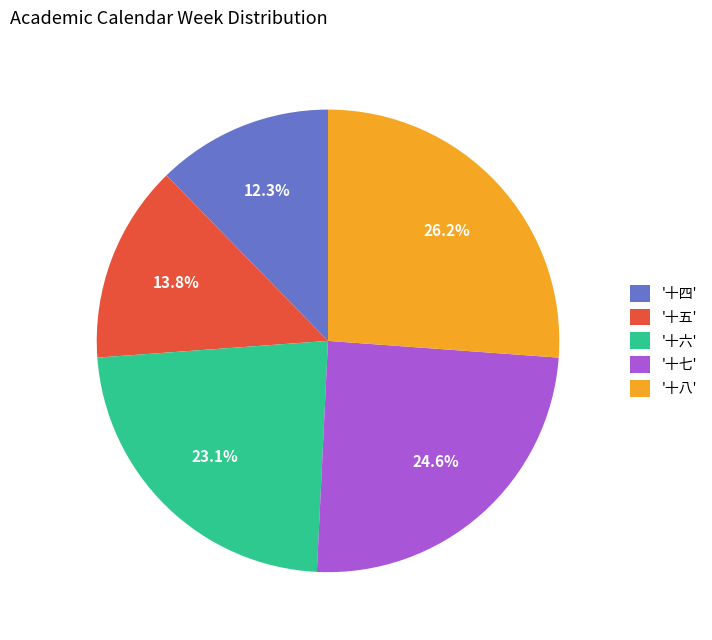

Is there a majority slice in this chart?

No